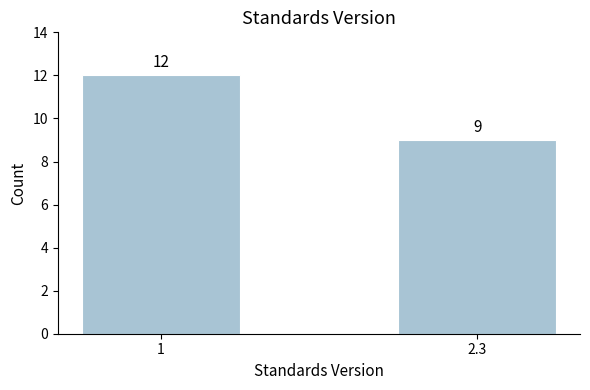

Reading right to left, transcribe all the data shown in this chart.

9	12